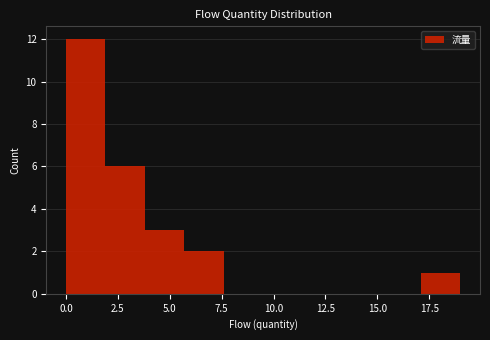

Around what value on the x-axis is the tallest bar? Give the approximate position of its centre, as read against the axis.

1.0